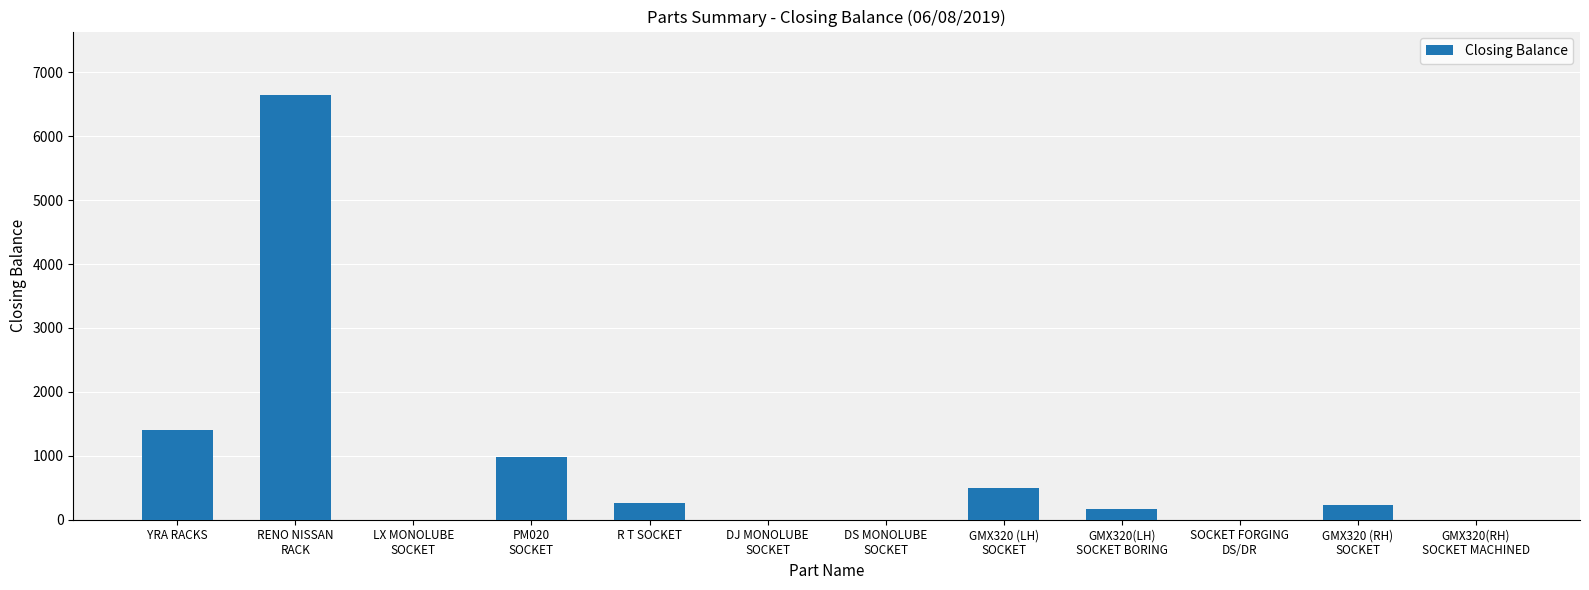

What is the sum of all values?

10188